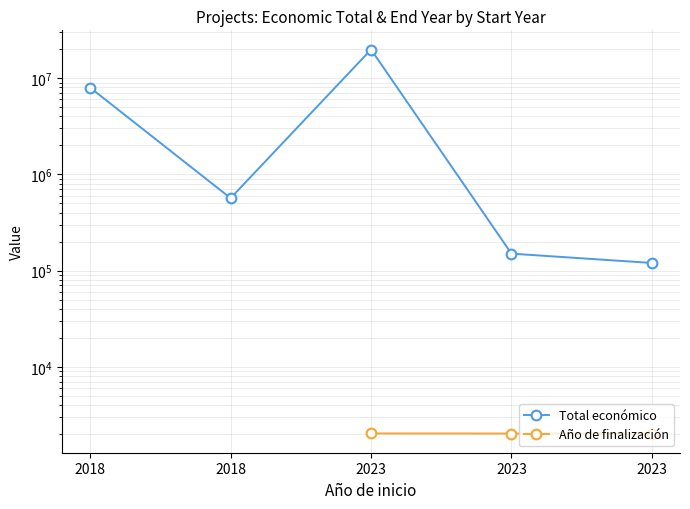

How many data points in Total económico are less than 565835?

2